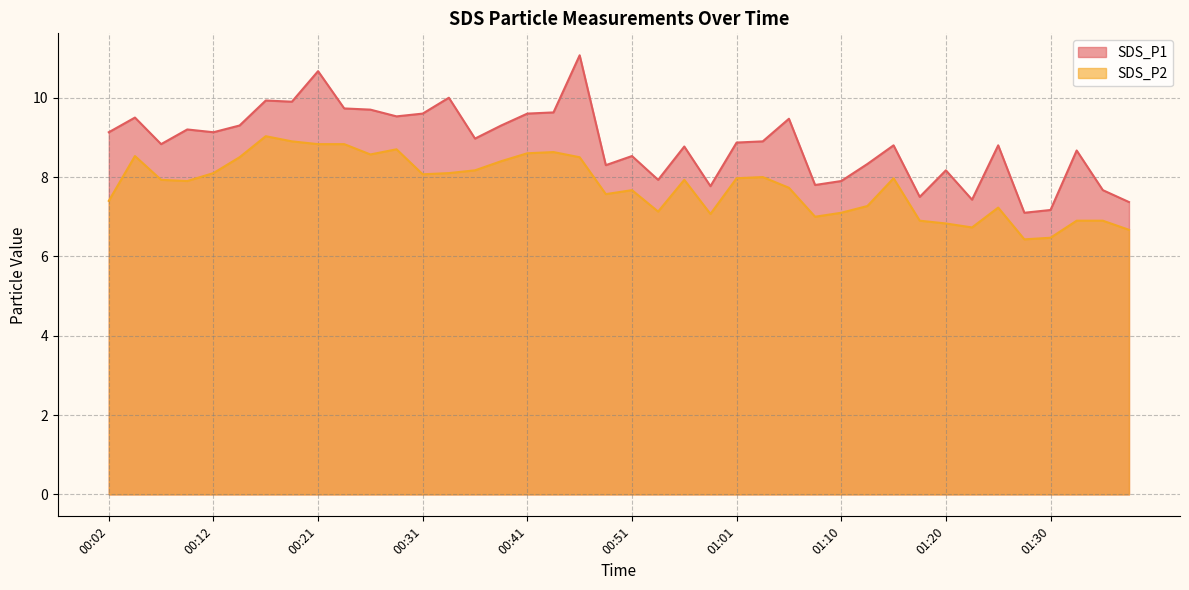

Between 00:17 and 01:13, which series saw the biggest shift?

SDS_P2